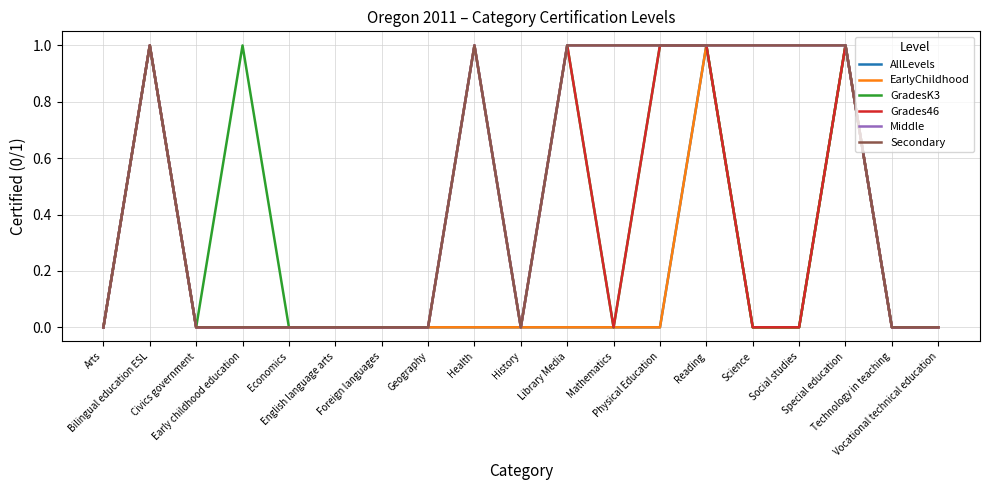

What is the maximum value shown in the chart?

1